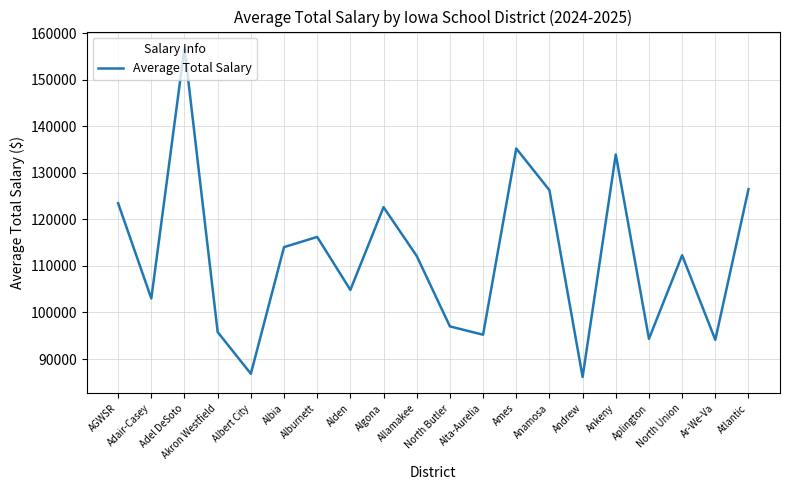

What is the difference between the maximum and minimum values?

70647.0